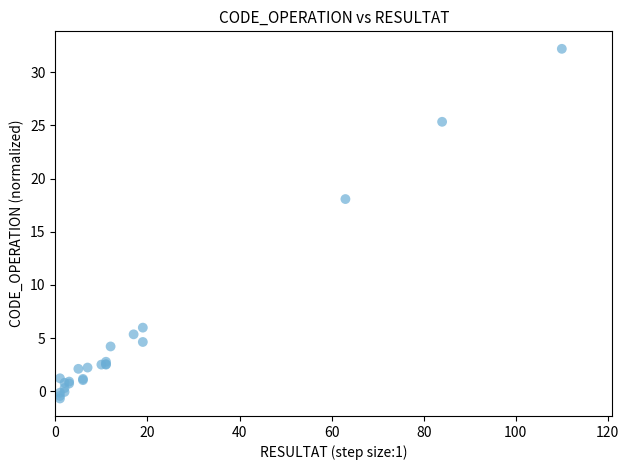

What Y value in the scatter plot is closest to 15?

18.1